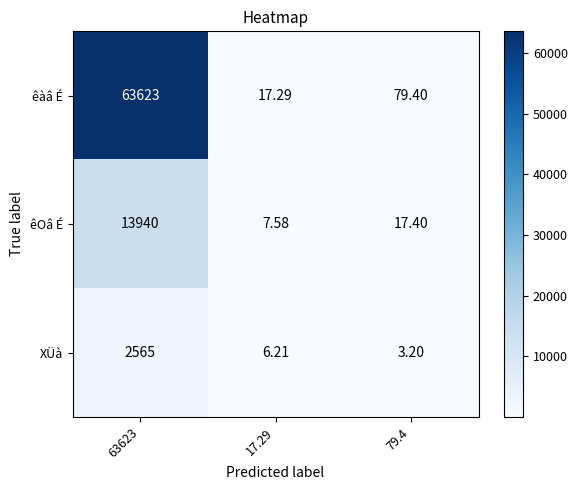

Which series has the widest spread of values?

êàâ É